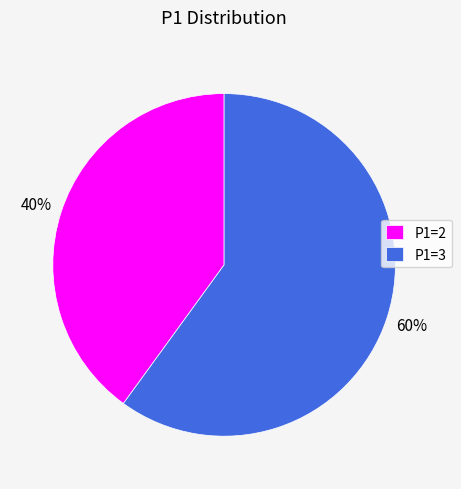

What is the largest slice in the pie chart?

P1=3